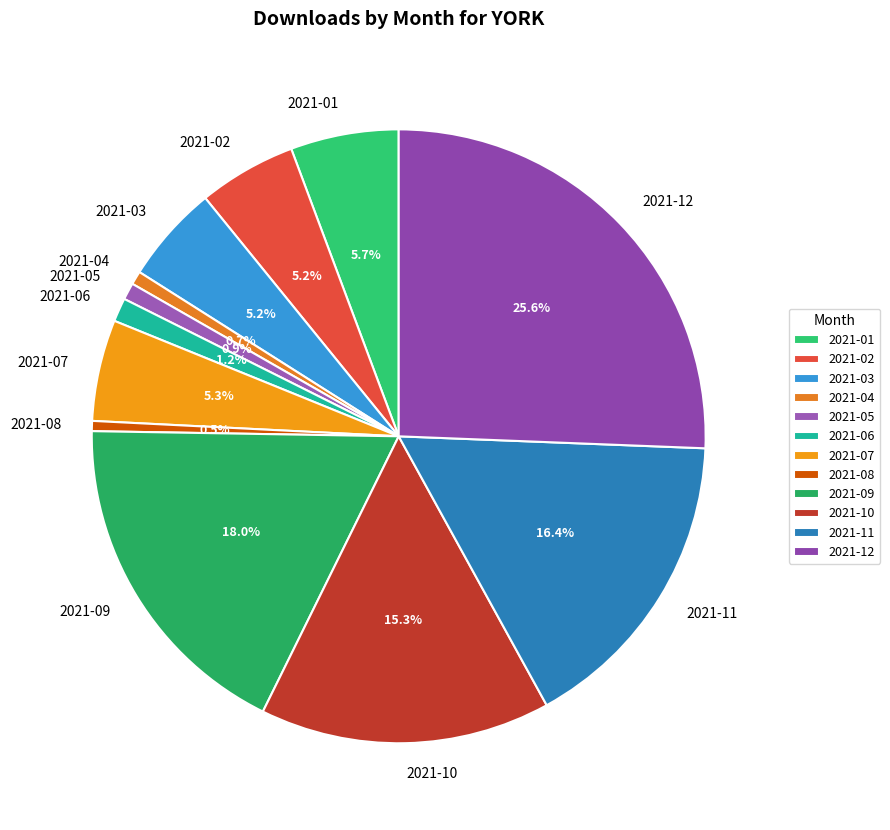

Which has a higher value, 2021-12 or 2021-03?

2021-12